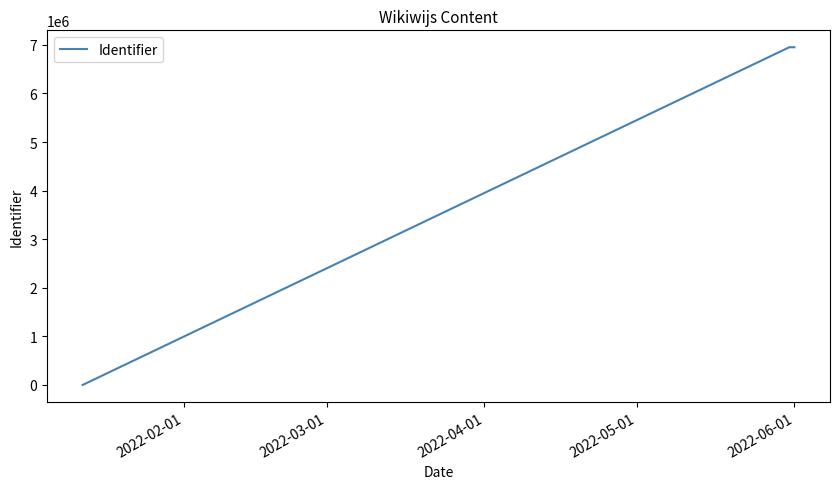

How many data points does each series have?

8